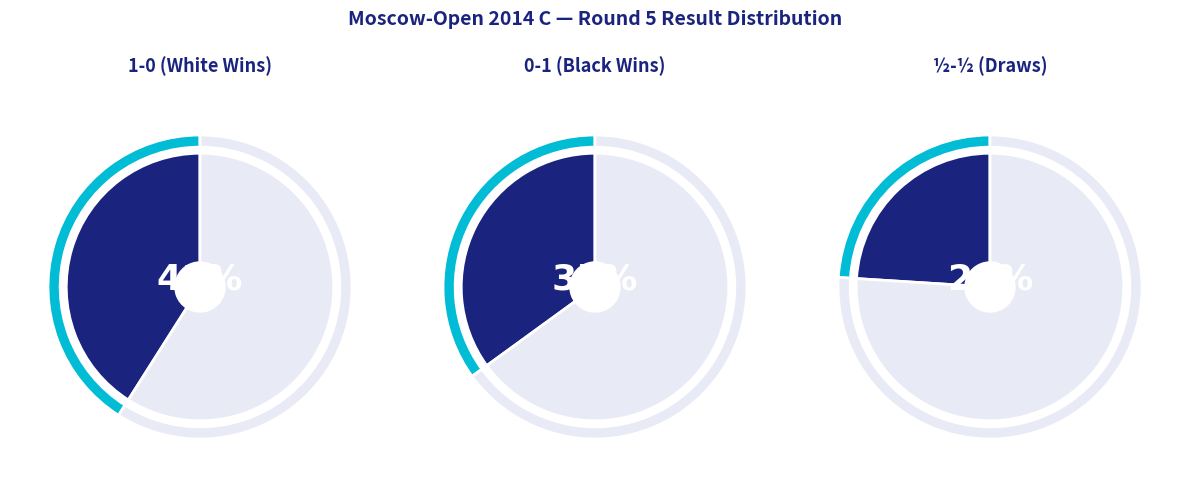

To the nearest percent, what is the average slice percentage?

33%